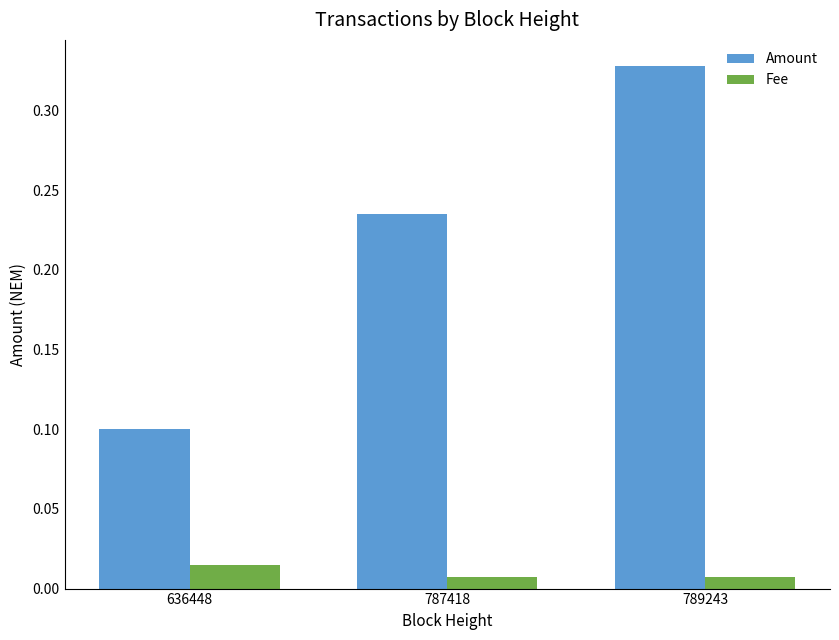

Which series has the widest spread of values?

Amount